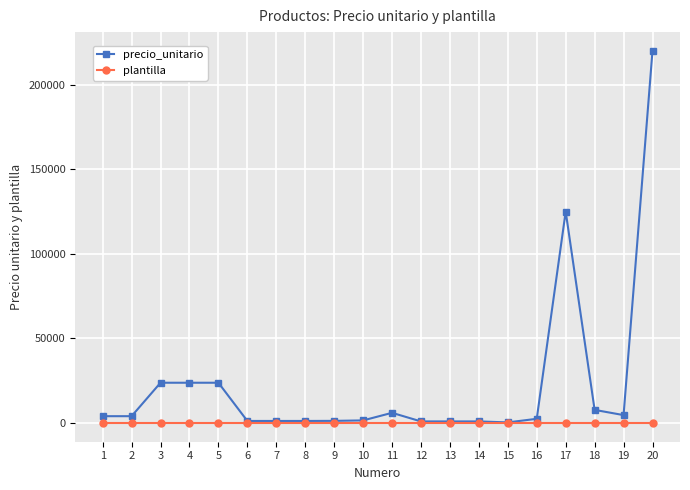

Which series has the widest spread of values?

precio_unitario